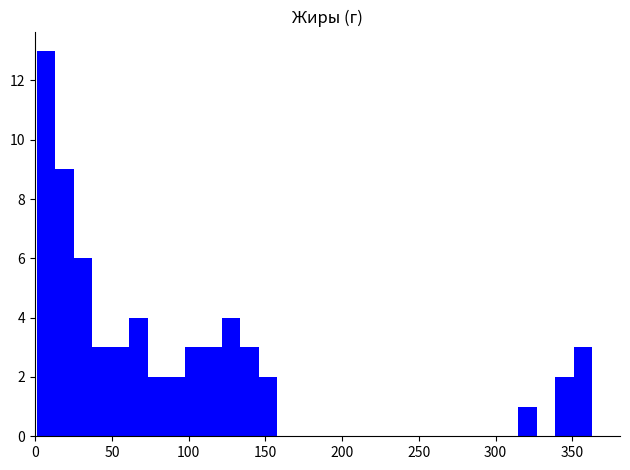

Read against the x-axis, roughly where is the centre of the tallest bar?

5